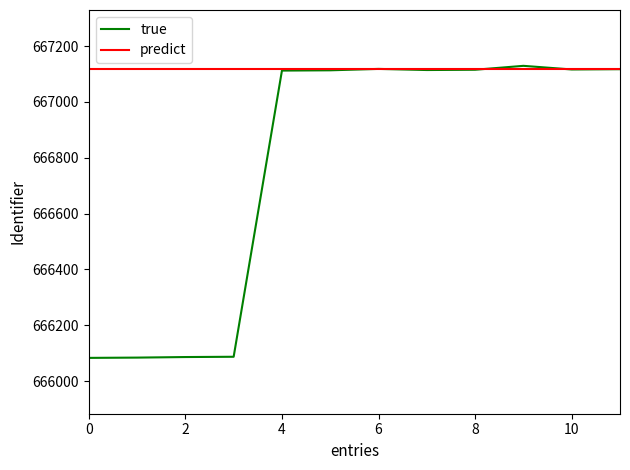

Which series has the largest total across all categories?

predict